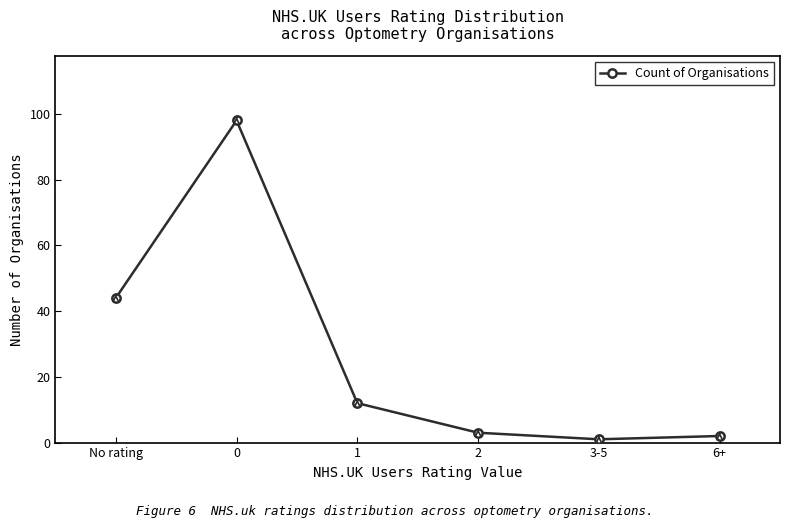

What value does the data have at 0?

98